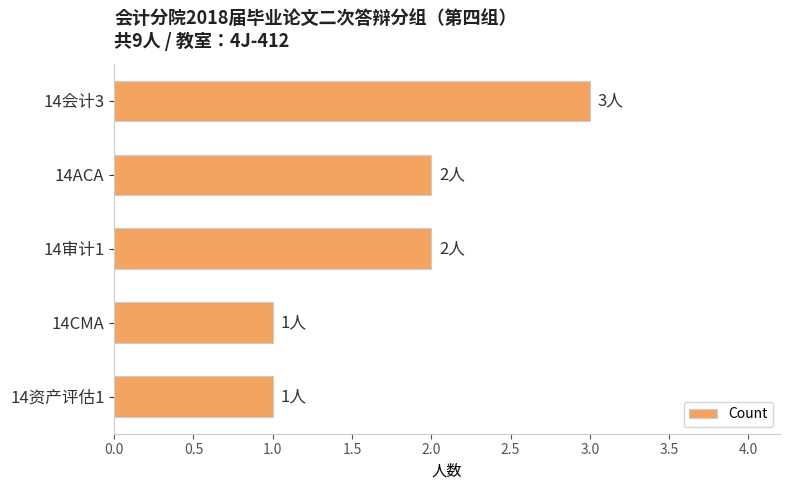

How many values are between 1 and 2?

4